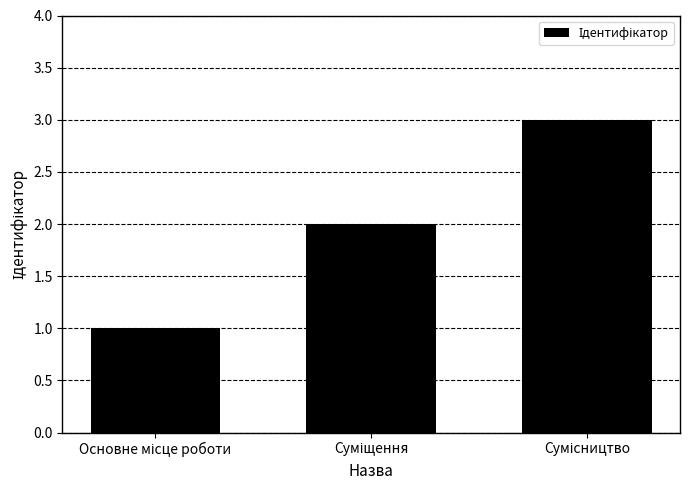

Count the values in the range 1 to 3.

3